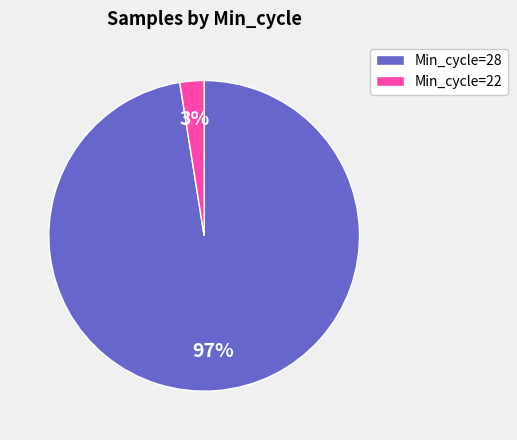

To the nearest percent, what portion does Min_cycle=28 represent?

97%